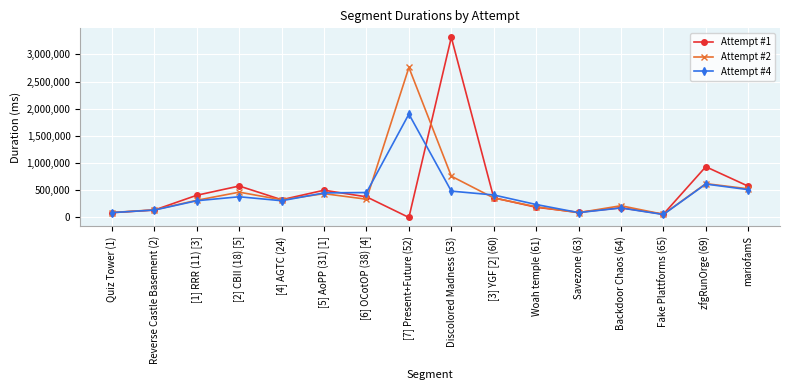

How many distinct data groups are displayed?

3